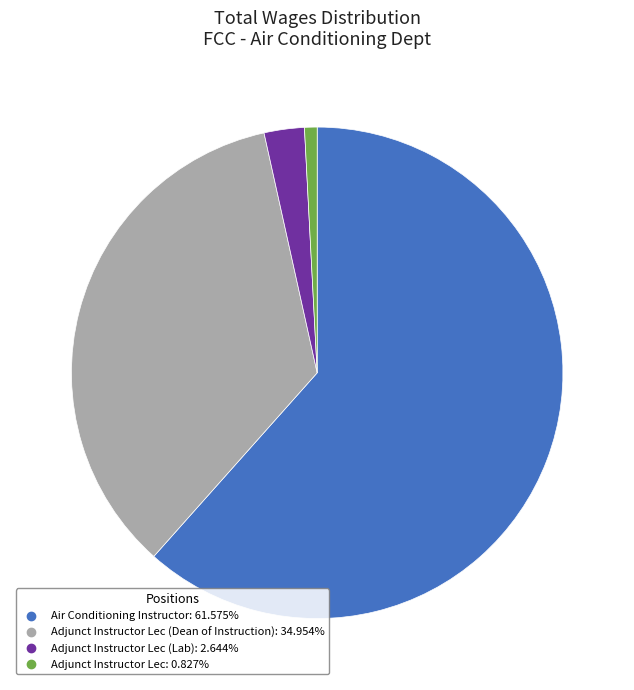

Is there a majority slice in this chart?

Yes